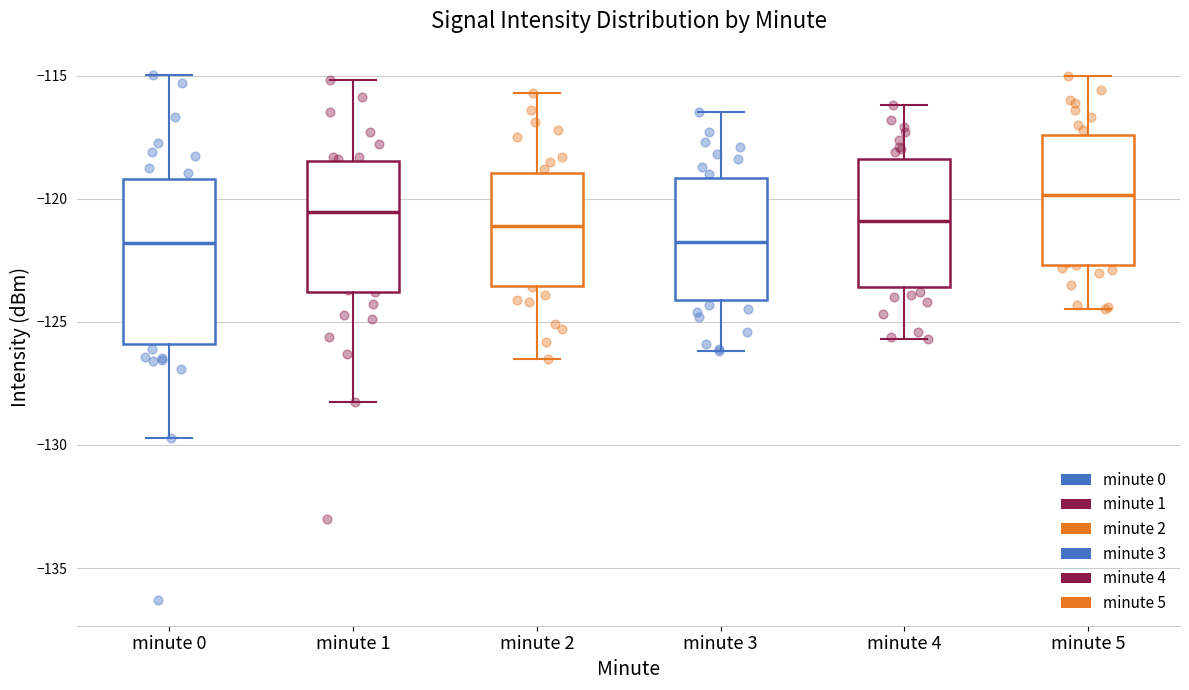

Reading left to right, read every box against the y-axis: the position of its median line, the range the box covers, and the ends of its whiskers. The values are not printed on the chart, so give them approximately, as read against the axis.

minute 0: median -122.0, box -126.0 to -119.0, whiskers -129.5 to -115.0
minute 1: median -120.5, box -124.0 to -118.5, whiskers -128.0 to -115.0
minute 2: median -121.0, box -123.5 to -119.0, whiskers -126.5 to -115.5
minute 3: median -121.5, box -124.0 to -119.0, whiskers -126.0 to -116.5
minute 4: median -121.0, box -123.5 to -118.5, whiskers -125.5 to -116.0
minute 5: median -120.0, box -122.5 to -117.5, whiskers -124.5 to -115.0